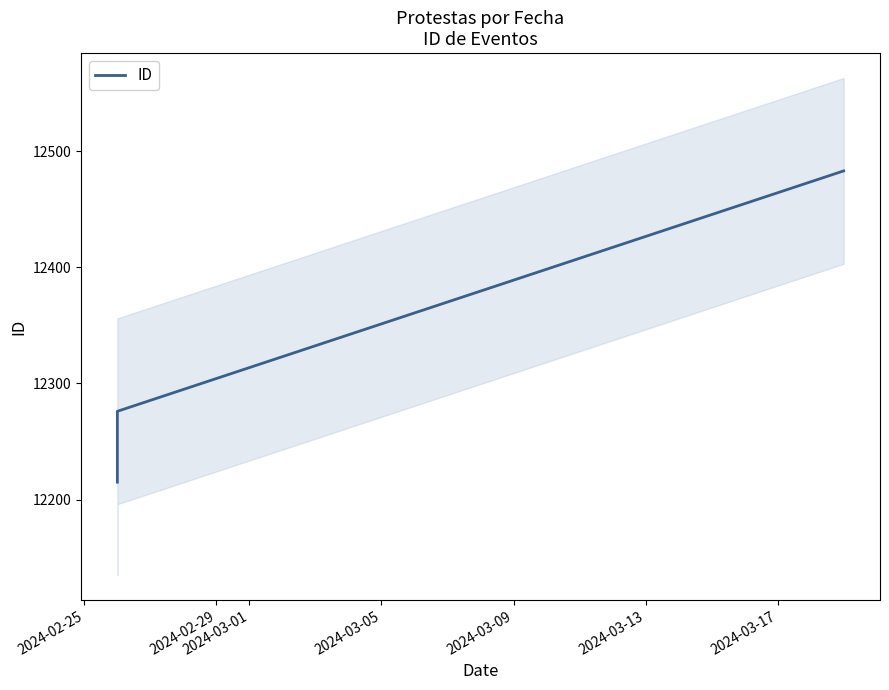

What is the sum of all values?

36974